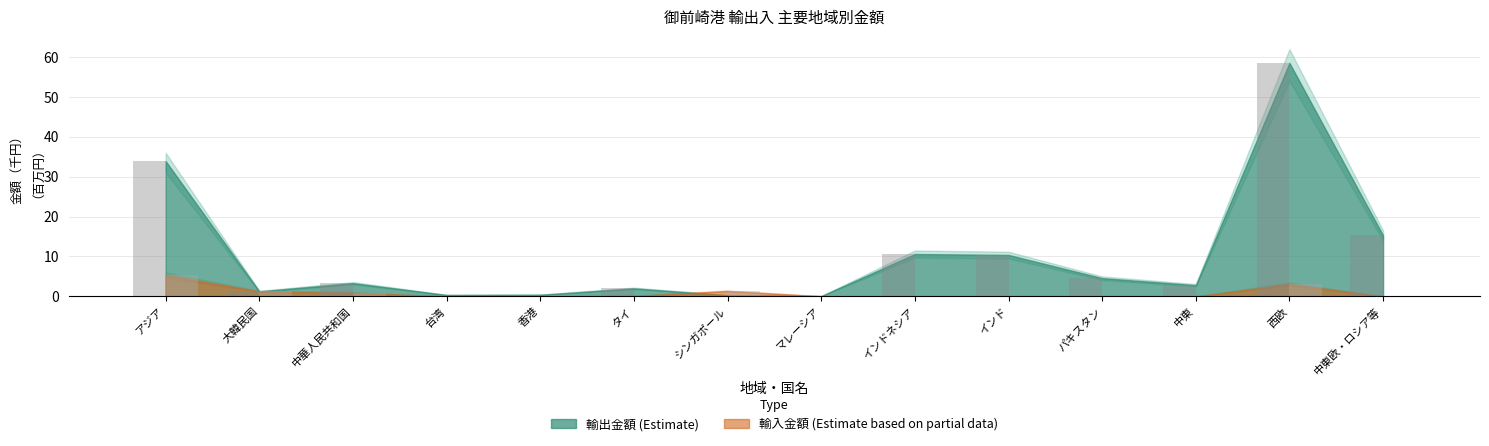

The value of 輸入金額（千円） at 香港 is -2.3. True or false?

False